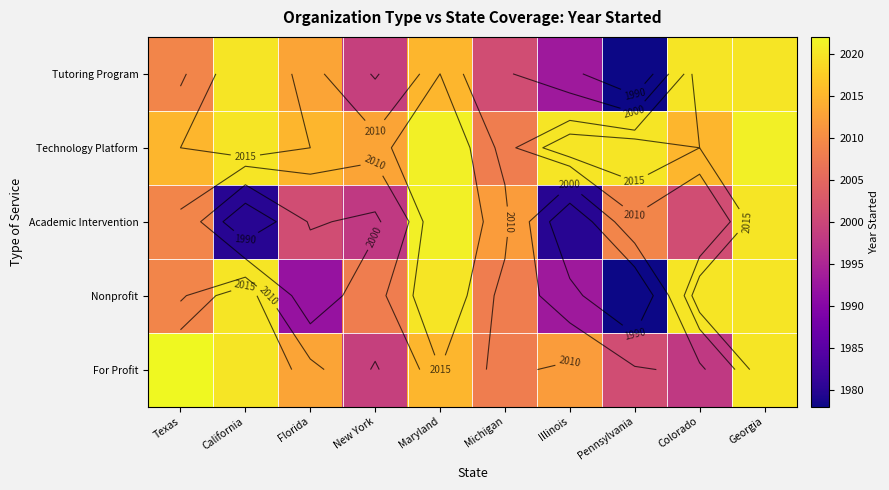

True or false: Academic Intervention has a value of 1980 at California.

True